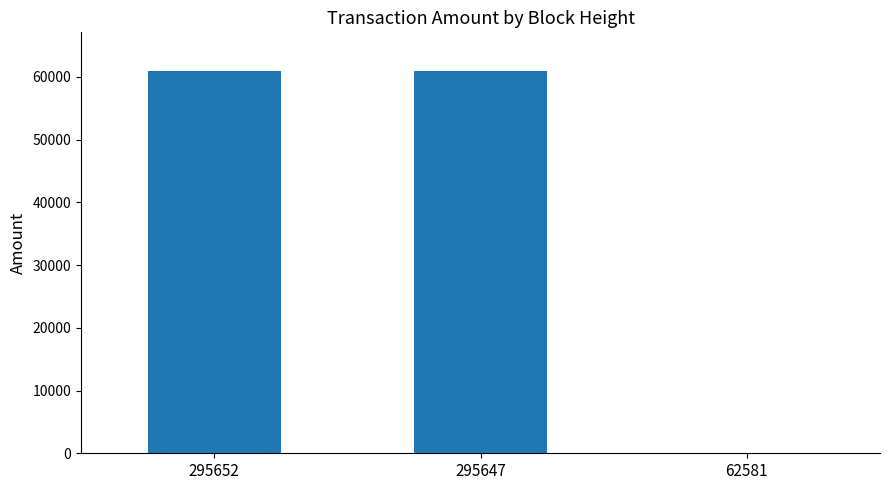

What is the sum of the values at 295647 and 295652?

122001